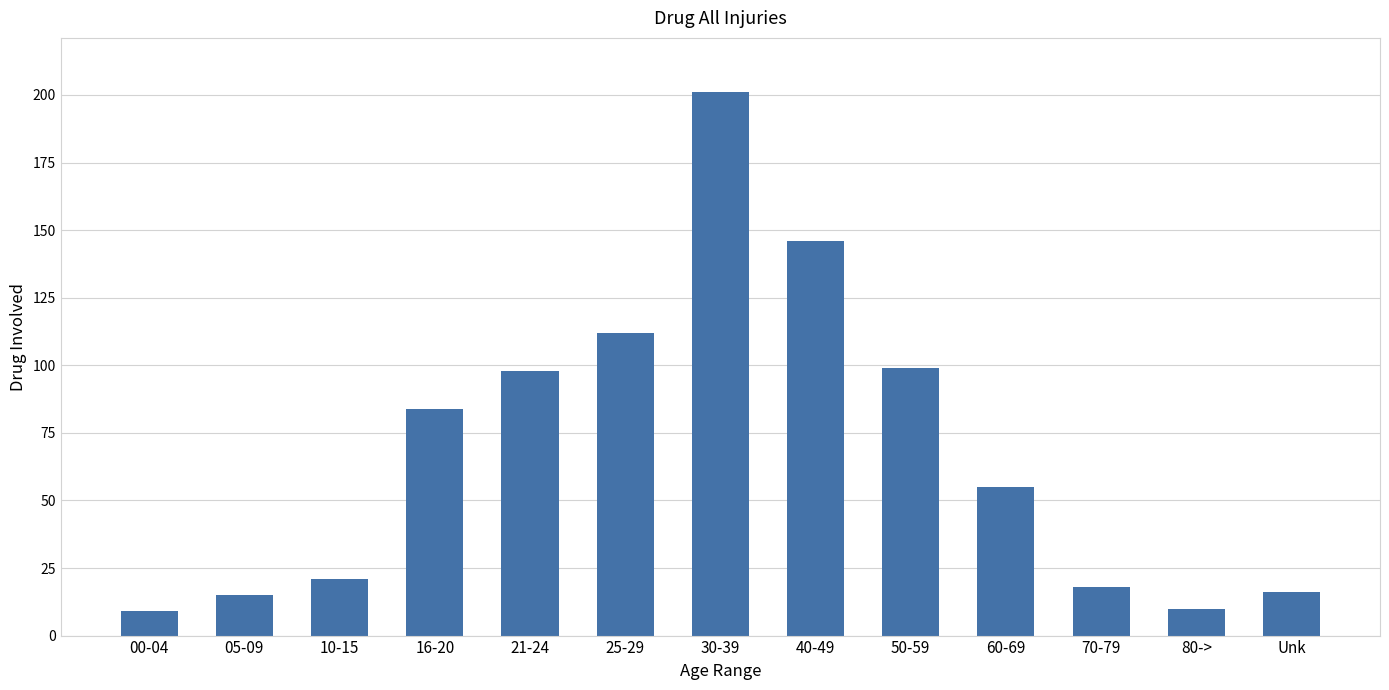

The chart shows a value of 146 at 40-49. True or false?

True